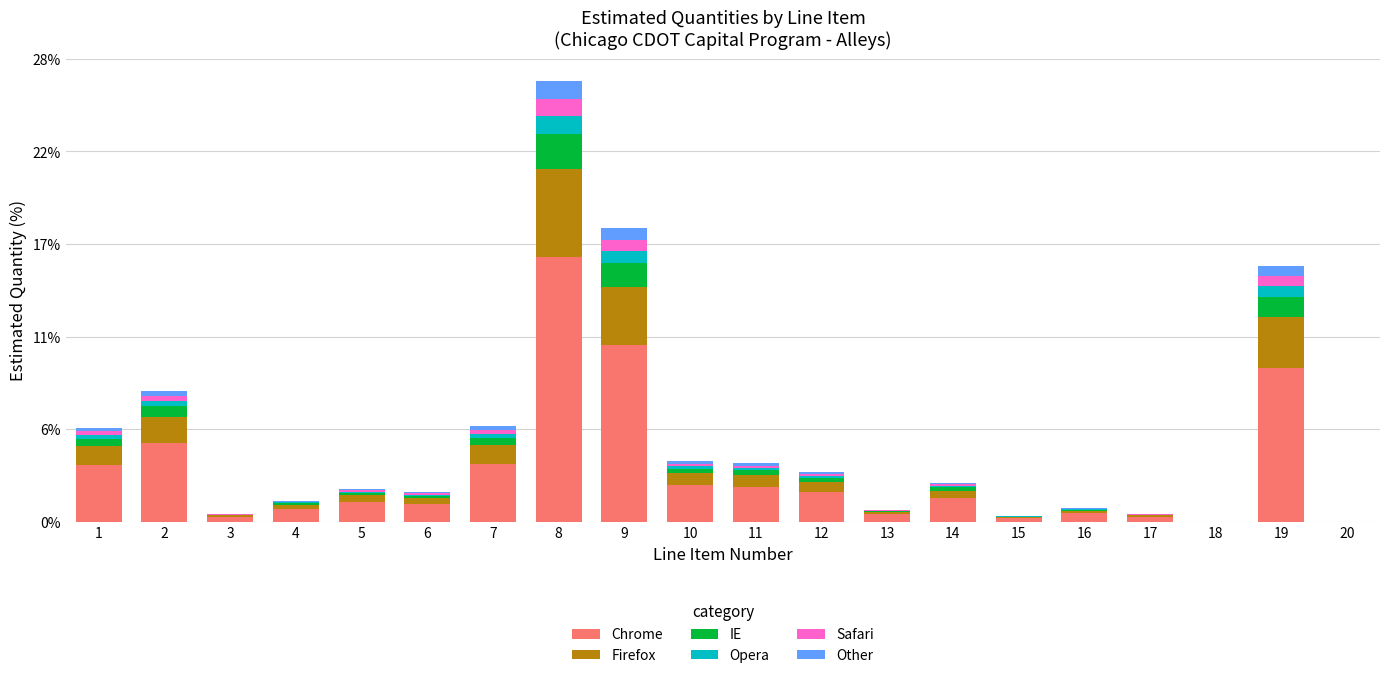

Does the chart contain stacked bars?

Yes